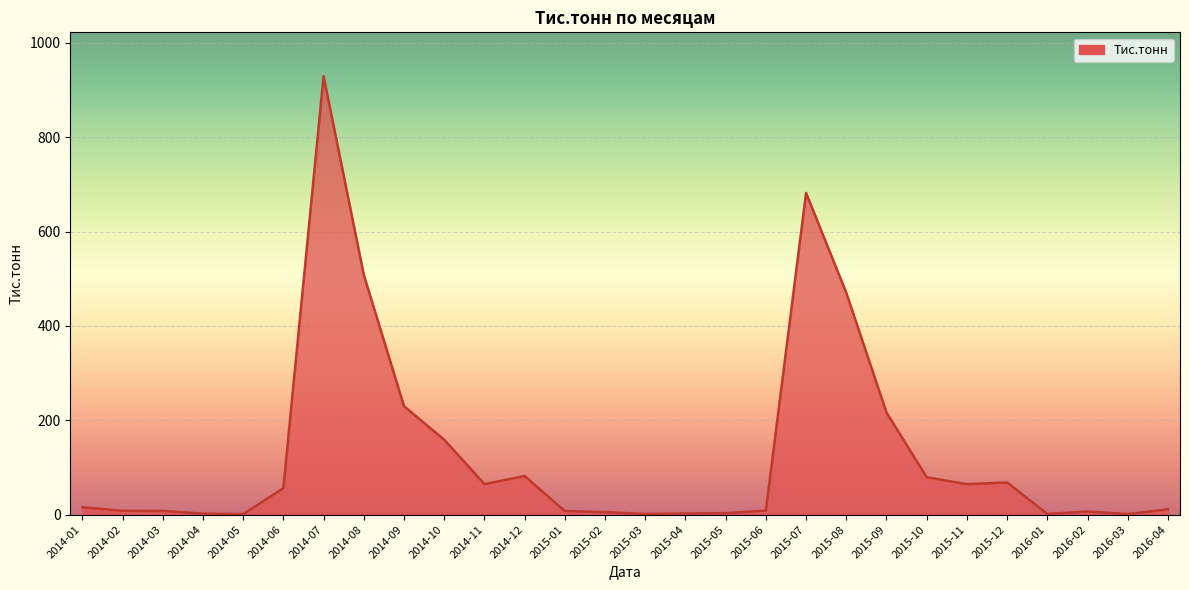

What position from the left is 2014-10?

10